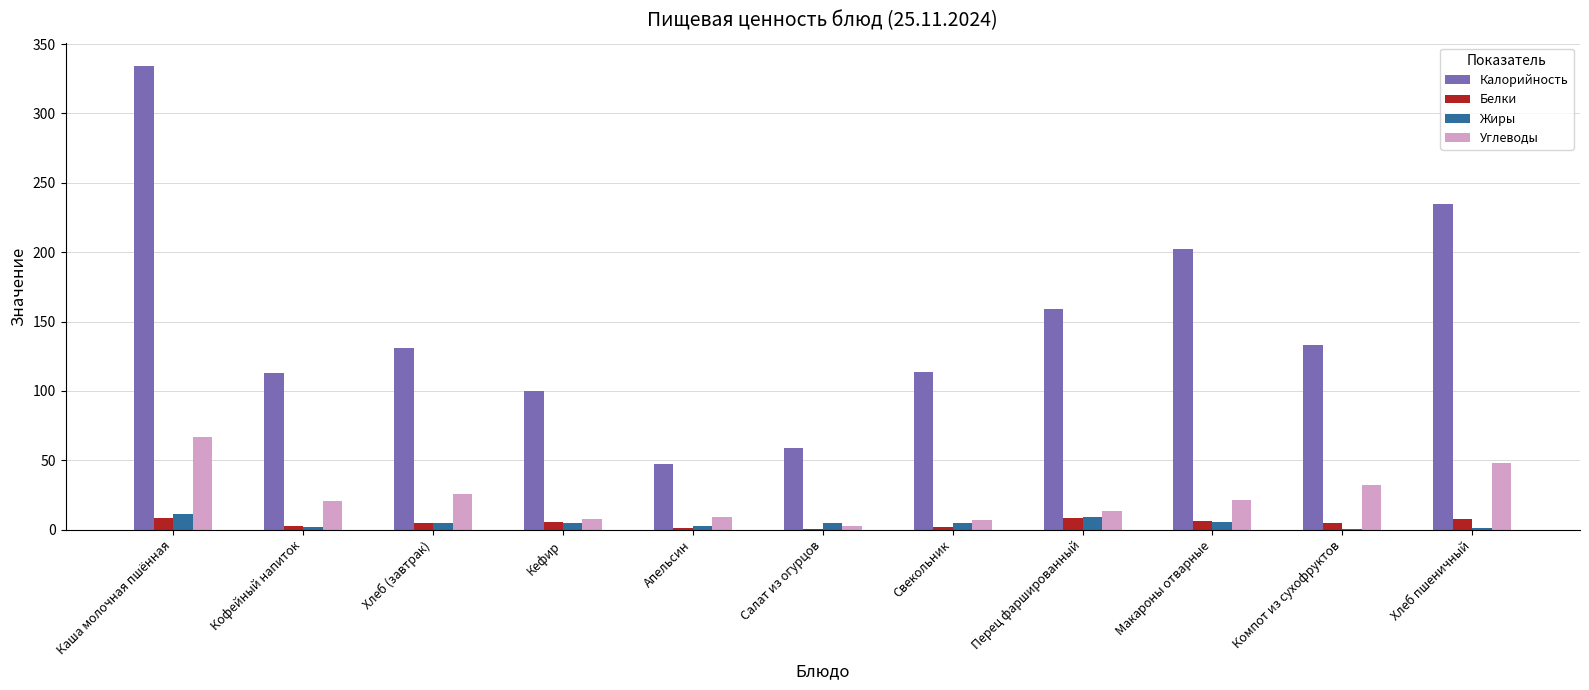

What is the sum of all Белки values?

54.0